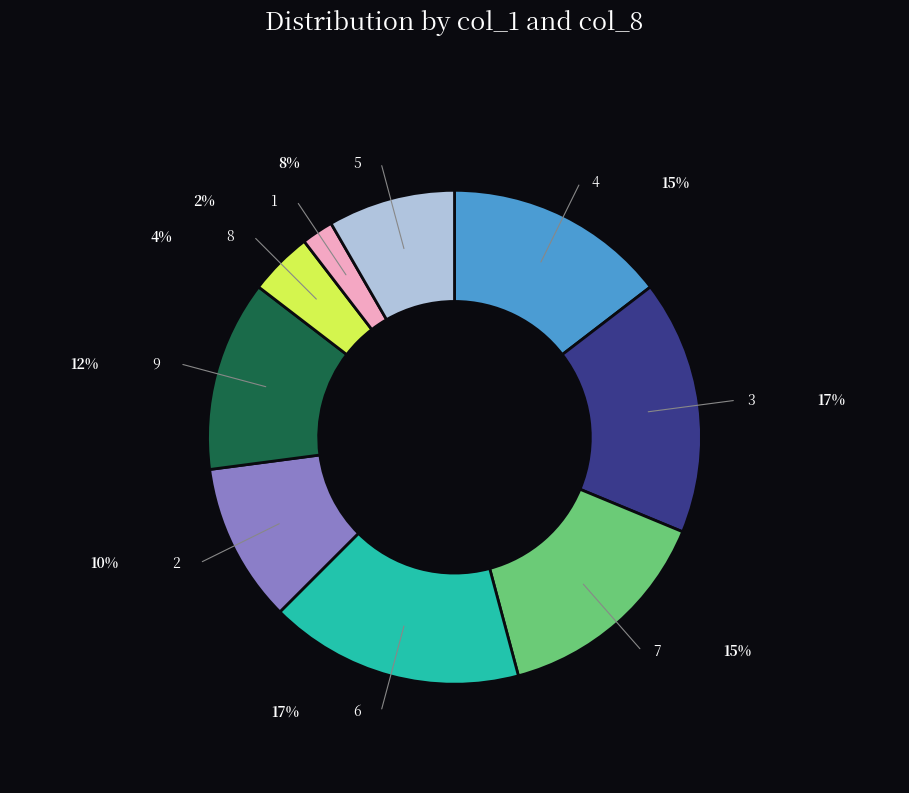

Is there a majority slice in this chart?

No